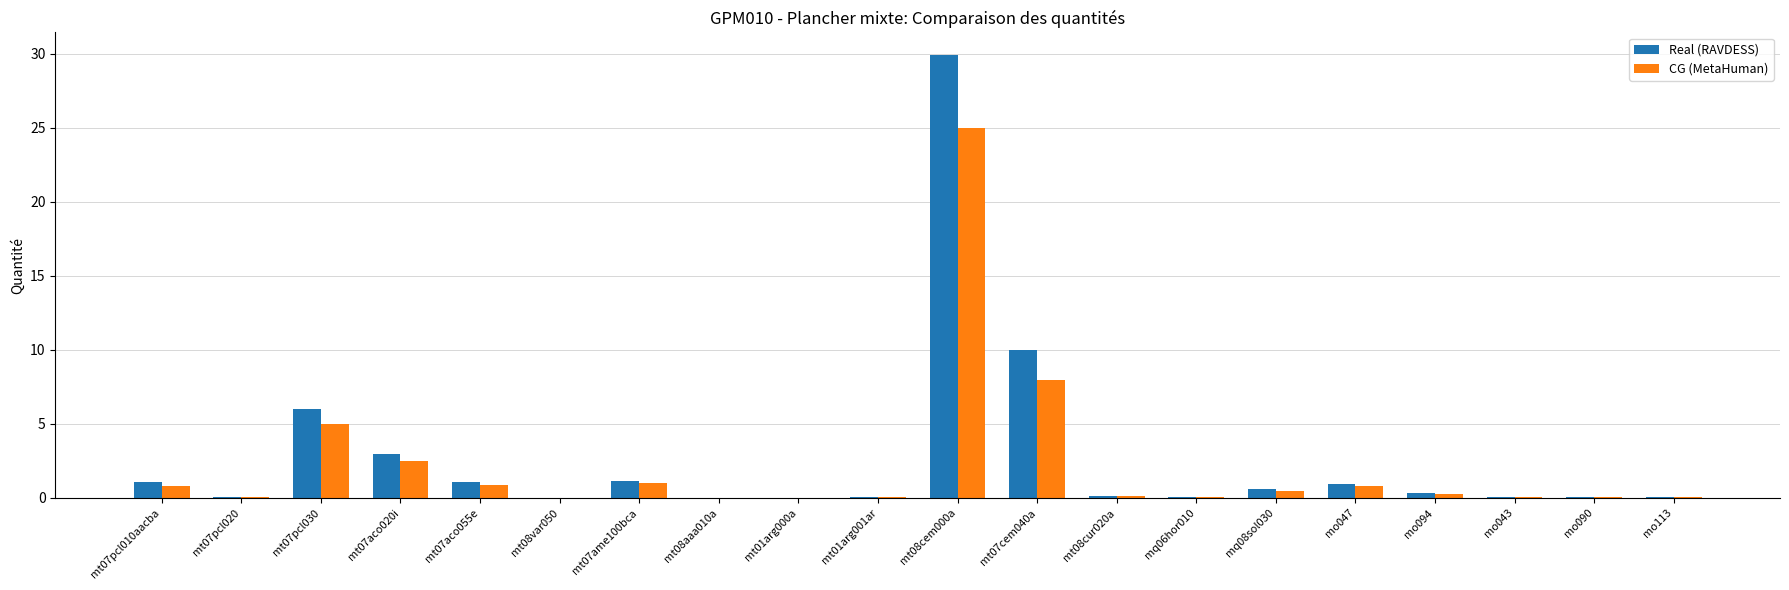

Between mt07pcl030 and mt08cur020a, which series saw the biggest shift?

Real (RAVDESS)